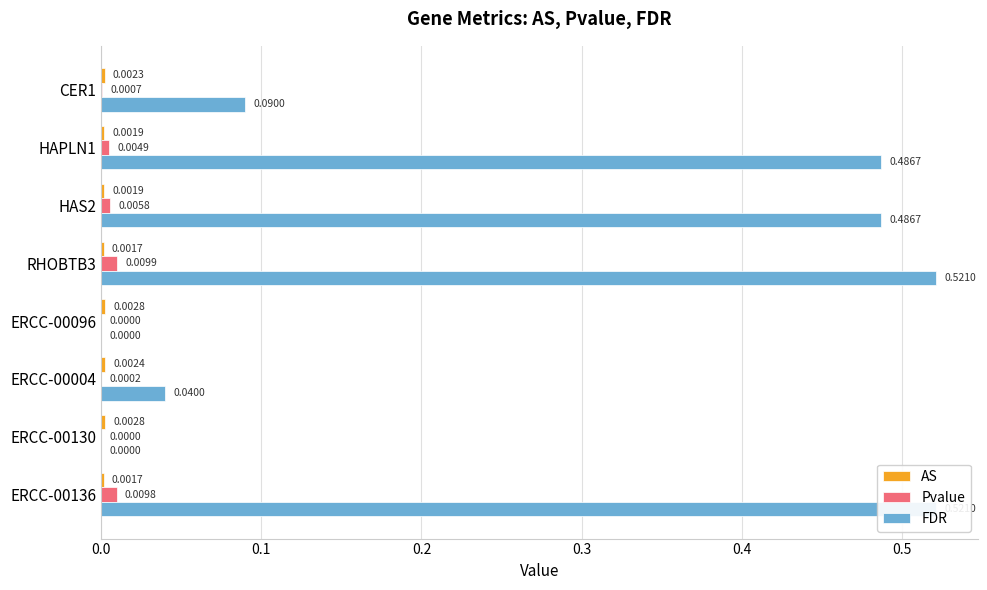

Reading left to right, transcribe all the data shown in this chart.

AS: 0.0	0.0	0.0	0.0	0.0	0.0	0.0	0.0
Pvalue: 0.0	0.0	0.0	0.0	0.0	0.0	0.0	0.0
FDR: 0.1	0.5	0.5	0.5	0.0	0.0	0.0	0.5